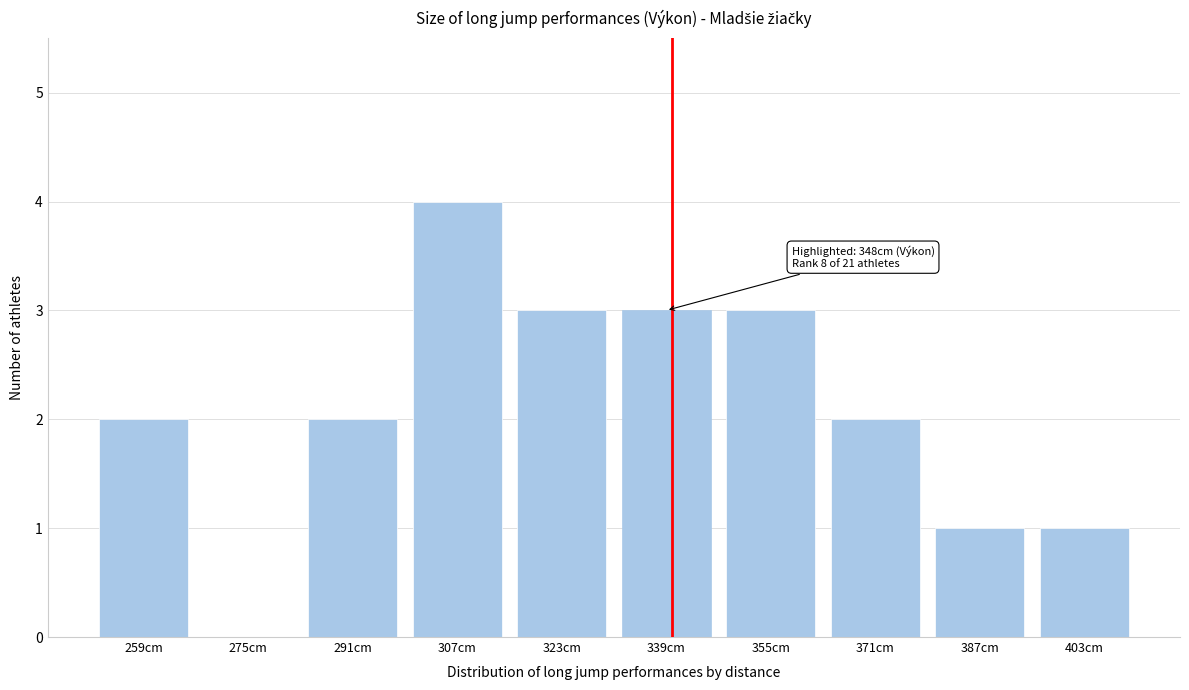

Reading right to left, transcribe all the data shown in this chart.

403cm=1	387cm=1	371cm=2	355cm=3	339cm=3	323cm=3	307cm=4	291cm=2	275cm=0	259cm=2